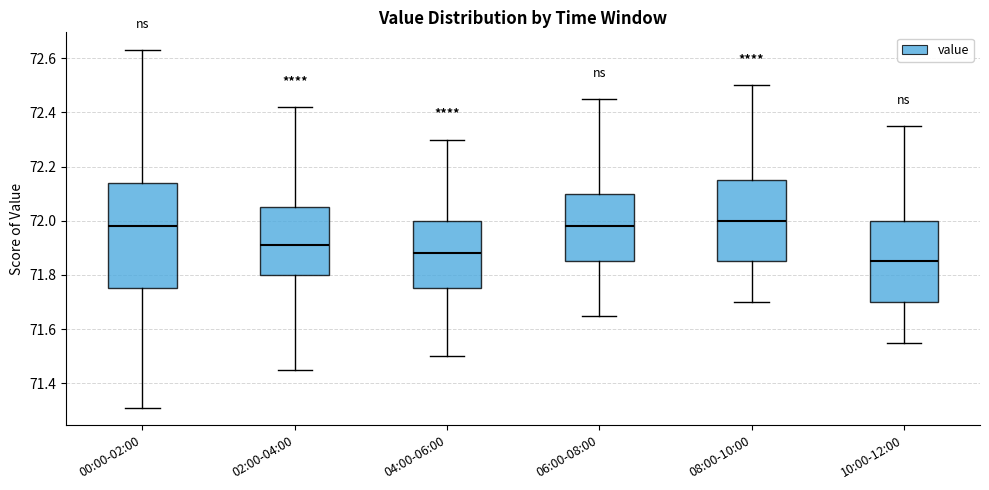

Reading left to right, read every box against the y-axis: the position of its median line, the range the box covers, and the ends of its whiskers. The values are not printed on the chart, so give them approximately, as read against the axis.

00:00-02:00: median 71.98, box 71.76 to 72.14, whiskers 71.32 to 72.64
02:00-04:00: median 71.92, box 71.80 to 72.06, whiskers 71.46 to 72.42
04:00-06:00: median 71.88, box 71.76 to 72.00, whiskers 71.50 to 72.30
06:00-08:00: median 71.98, box 71.86 to 72.10, whiskers 71.66 to 72.46
08:00-10:00: median 72.00, box 71.86 to 72.16, whiskers 71.70 to 72.50
10:00-12:00: median 71.86, box 71.70 to 72.00, whiskers 71.56 to 72.36